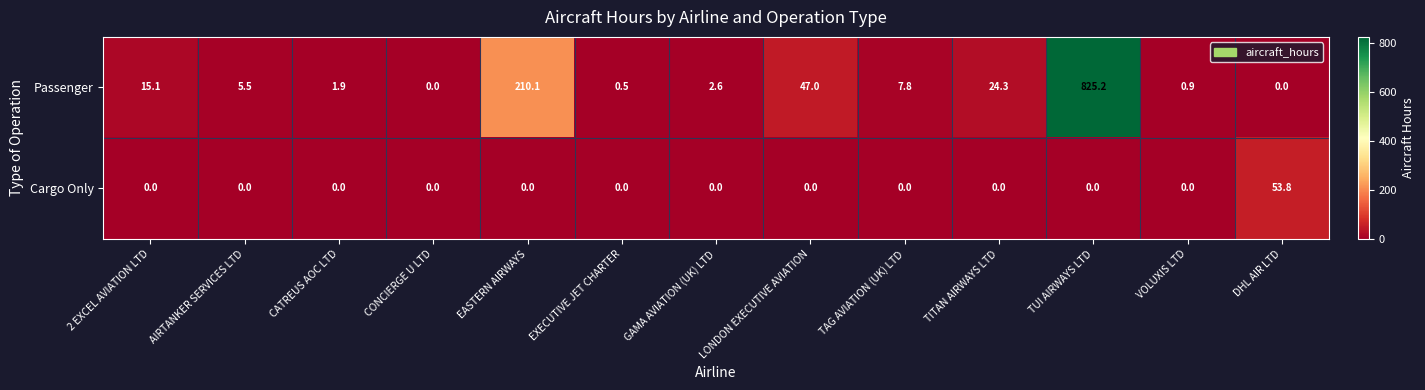

Which series has the largest range (max minus min)?

Passenger